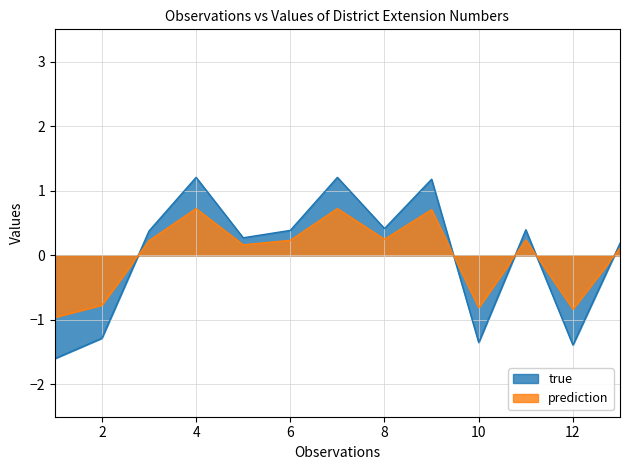

At which label is true closest to 0?

13